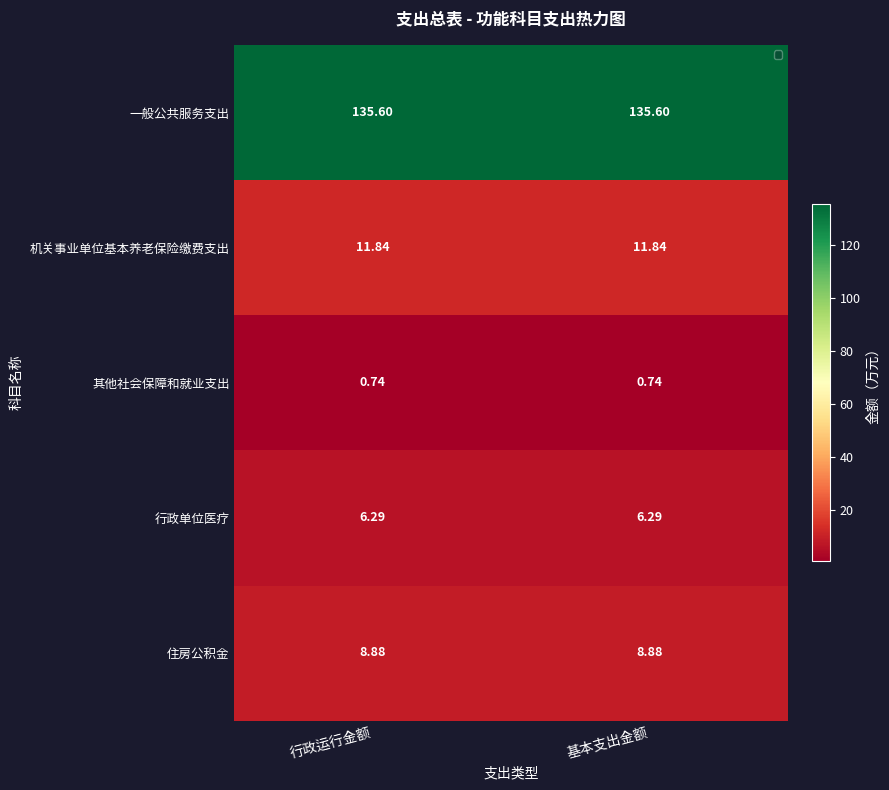

Which series has the largest total across all categories?

一般公共服务支出